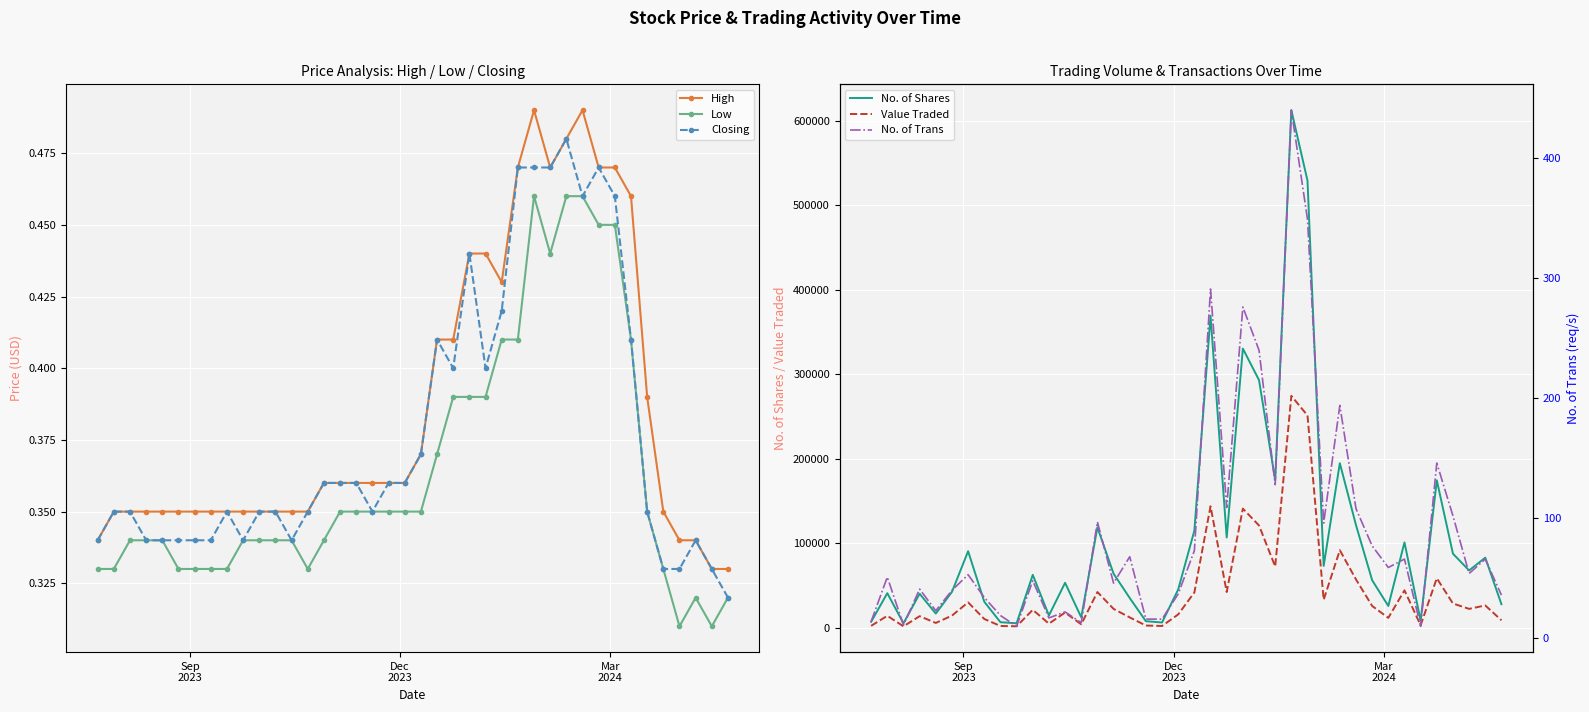

Count the High values in the range 0 to 1.

40